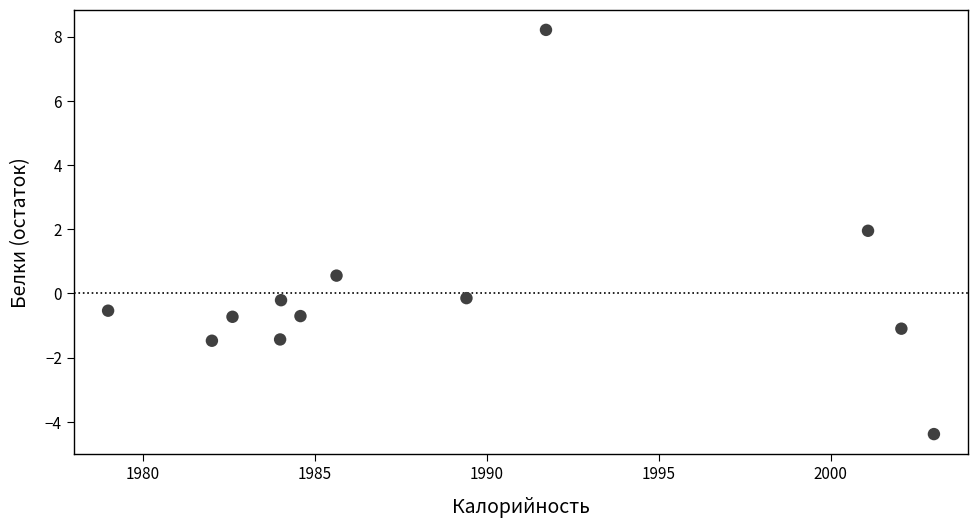

What Y value in the scatter plot is closest to 1?

0.6